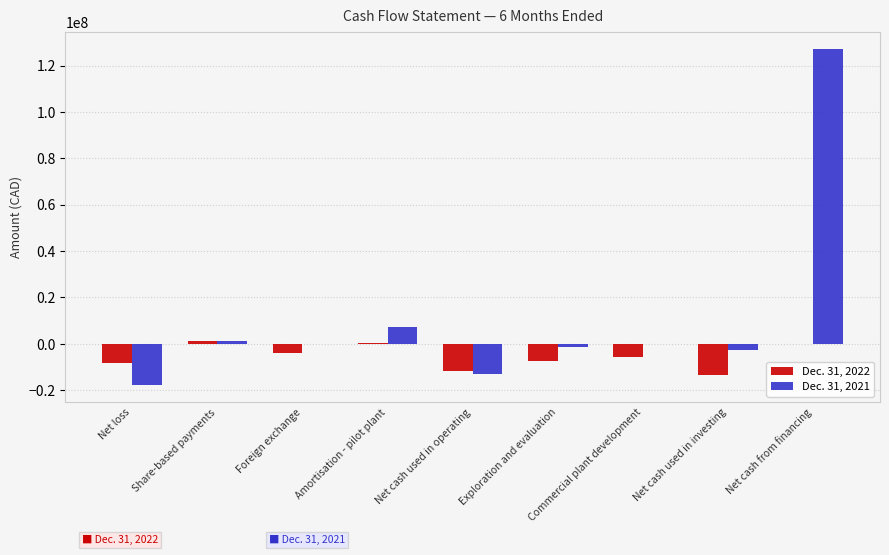

The value of Dec. 31, 2022 at Net loss is -8438789. True or false?

True